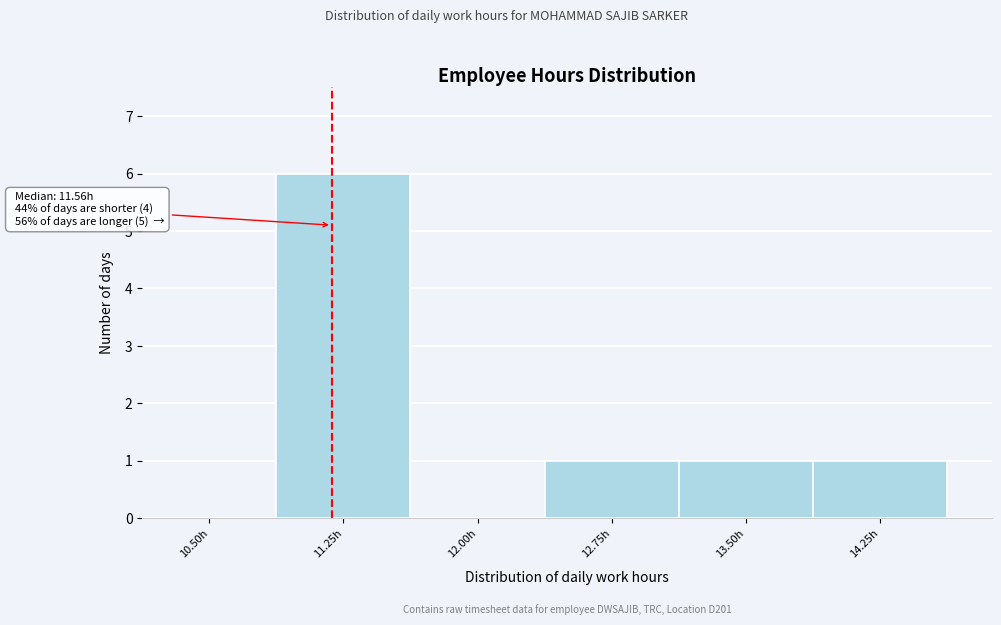

Reading left to right, transcribe all the data shown in this chart.

10.50h=0	11.25h=6	12.00h=0	12.75h=1	13.50h=1	14.25h=1